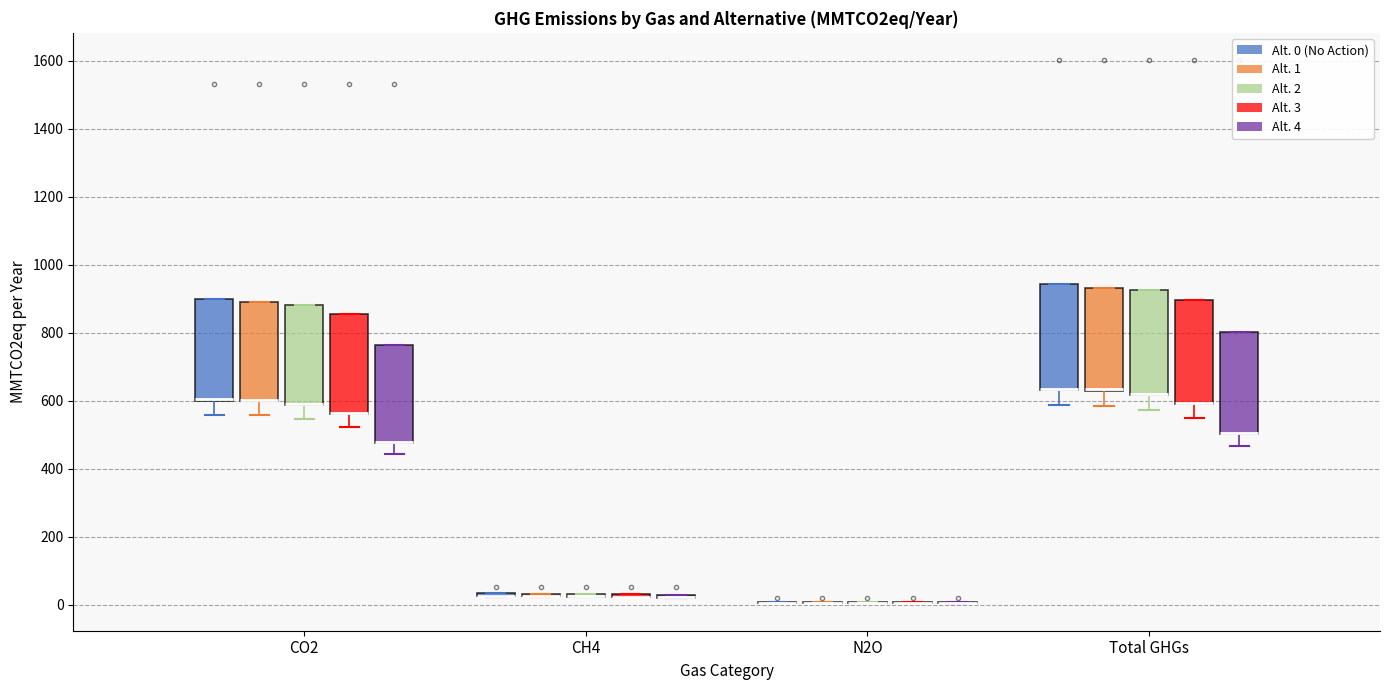

Reading left to right, read every box against the y-axis: the position of its median line, the range the box covers, and the ends of its whiskers. The values are not printed on the chart, so give them approximately, as read against the axis.

CO2 (Alt. 0 (No Action)): median 600 (drawn on the box's lower edge), box 600 to 900, whiskers 560 to 900
CO2 (Alt. 1): median 600 (drawn on the box's lower edge), box 600 to 900, whiskers 560 to 900
CO2 (Alt. 2): median 600 (drawn on the box's lower edge), box 580 to 880, whiskers 540 to 880
CO2 (Alt. 3): median 560 (drawn on the box's lower edge), box 560 to 860, whiskers 520 to 860
CO2 (Alt. 4): median 480 (drawn on the box's lower edge), box 480 to 760, whiskers 440 to 760
CH4 (Alt. 0 (No Action)): box collapsed to a line at 20, whiskers 20 to 40
CH4 (Alt. 1): box collapsed to a line at 20, whiskers 20 to 40
CH4 (Alt. 2): box collapsed to a line at 20, whiskers 20 to 40
CH4 (Alt. 3): box collapsed to a line at 20, whiskers 20 to 40
CH4 (Alt. 4): box collapsed to a line at 20, whiskers 20 to 20
N2O (Alt. 0 (No Action)): box collapsed to a line at 0, whiskers 0 to 0
N2O (Alt. 1): box collapsed to a line at 0, whiskers 0 to 0
N2O (Alt. 2): box collapsed to a line at 0, whiskers 0 to 0
N2O (Alt. 3): box collapsed to a line at 0, whiskers 0 to 0
N2O (Alt. 4): box collapsed to a line at 0, whiskers 0 to 0
Total GHGs (Alt. 0 (No Action)): median 640 (drawn on the box's lower edge), box 640 to 940, whiskers 580 to 940
Total GHGs (Alt. 1): median 640 (drawn on the box's lower edge), box 620 to 940, whiskers 580 to 940
Total GHGs (Alt. 2): median 620 (drawn on the box's lower edge), box 620 to 920, whiskers 580 to 920
Total GHGs (Alt. 3): median 600 (drawn on the box's lower edge), box 580 to 900, whiskers 540 to 900
Total GHGs (Alt. 4): median 500 (drawn on the box's lower edge), box 500 to 800, whiskers 460 to 800